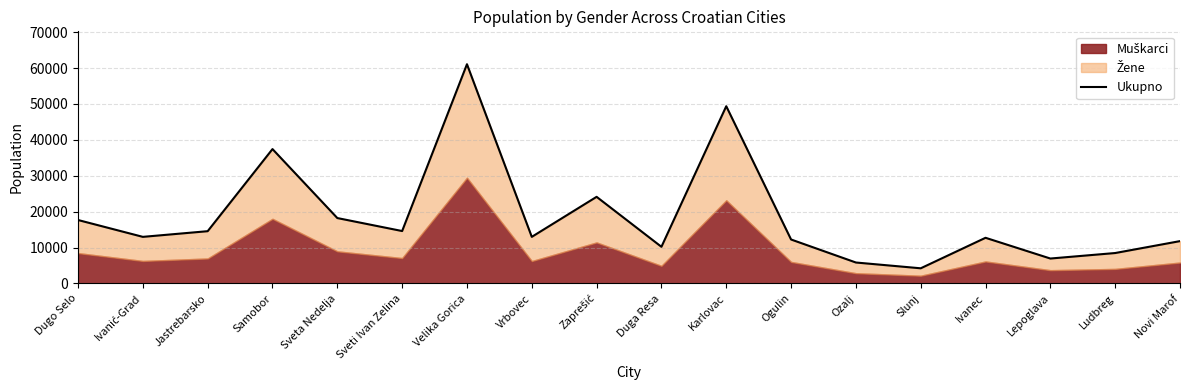

At which label does the data first exceed 12982?

Dugo Selo